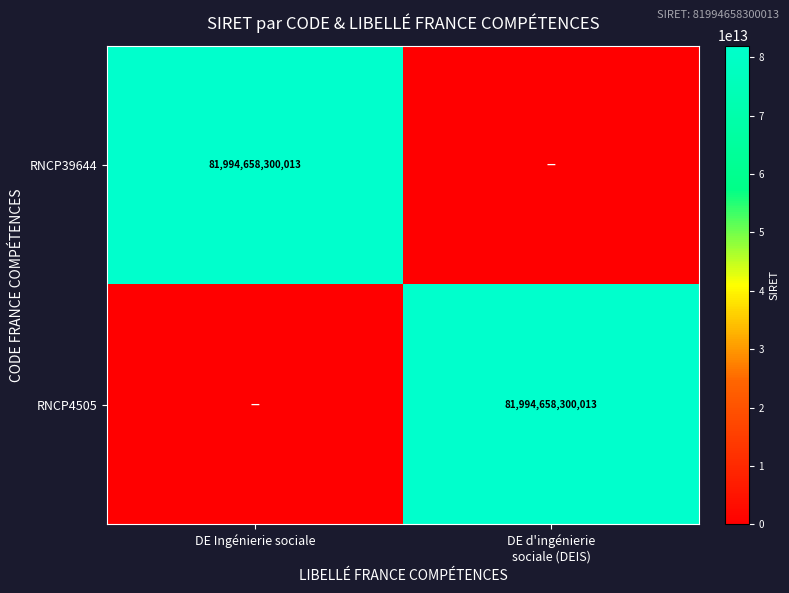

What is the maximum value shown in the chart?

81994658300013